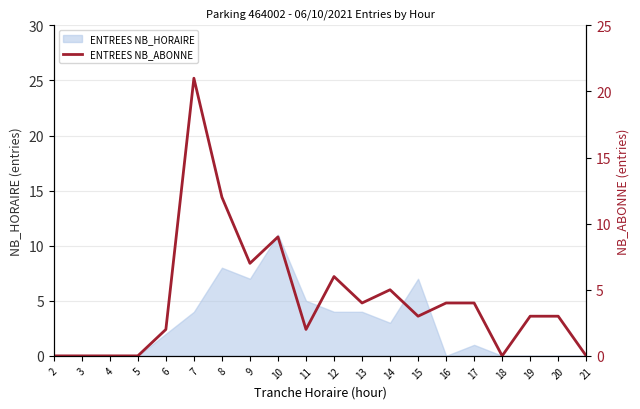

List the labels in order of value, largest first.

7, 8, 10, 9, 12, 14, 13, 16, 17, 15, 19, 20, 6, 11, 2, 3, 4, 5, 18, 21